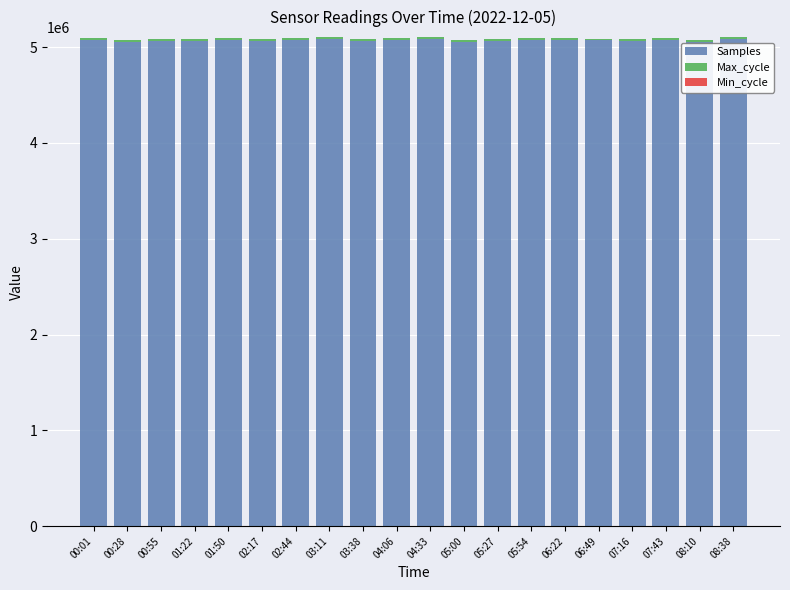

The value of Samples at 00:28 is 5058511. True or false?

True